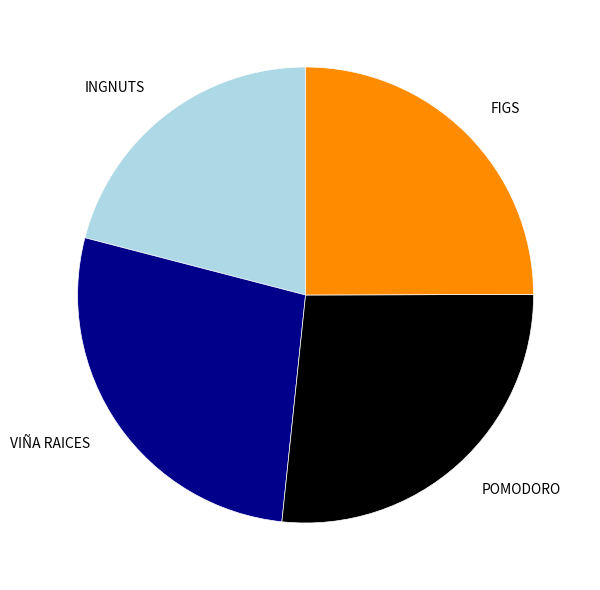

Which category has the biggest portion of the pie?

VIÑA RAICES